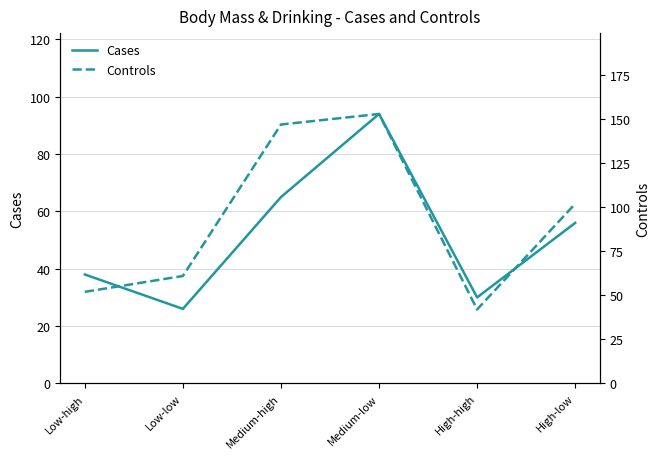

List the series in order of their overall mean, lowest first.

Cases, Controls